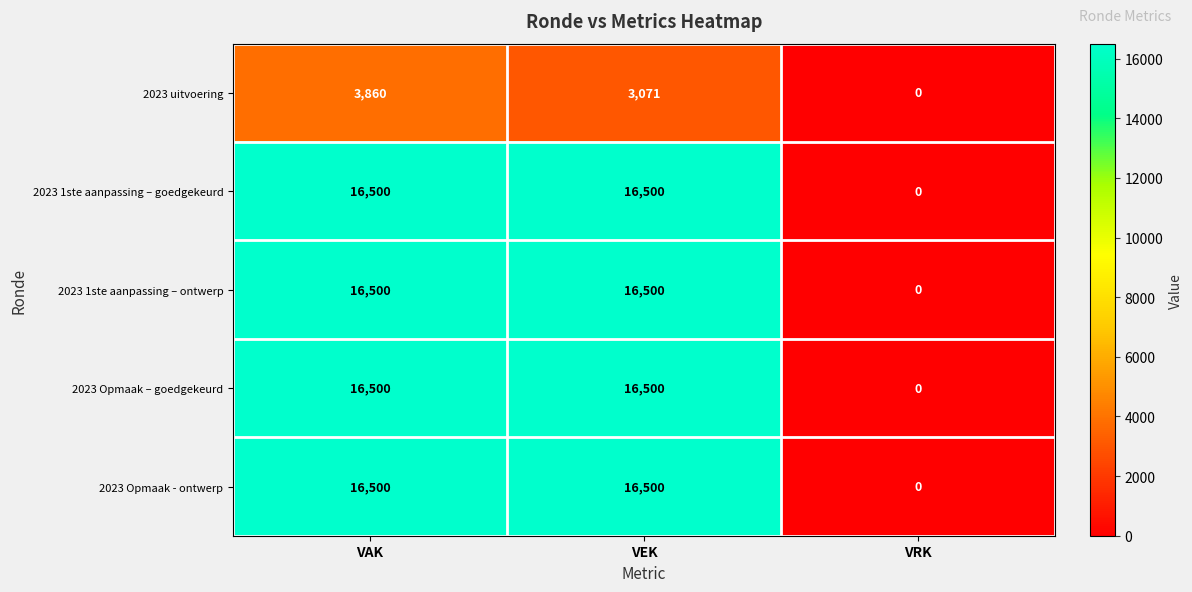

Between VAK and VEK, which series saw the biggest shift?

2023 uitvoering